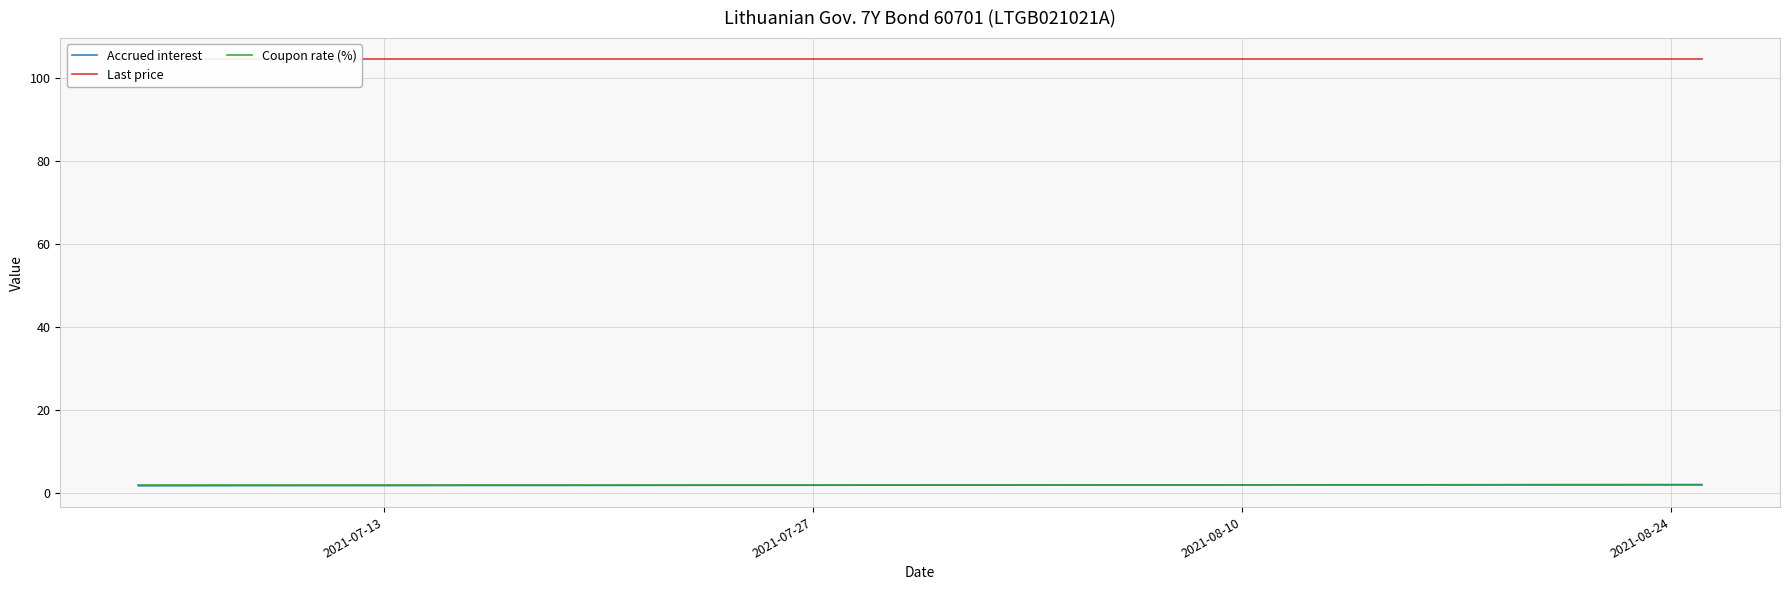

How many data points does each series have?

38